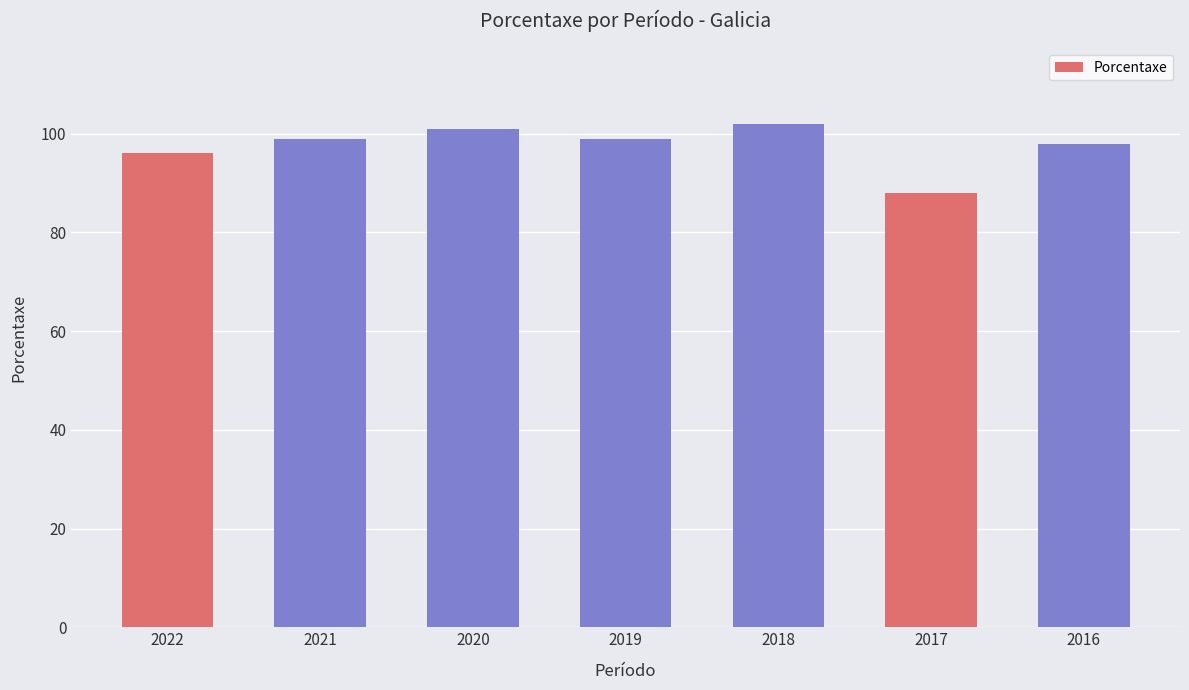

What value does the data have at 2019?

99